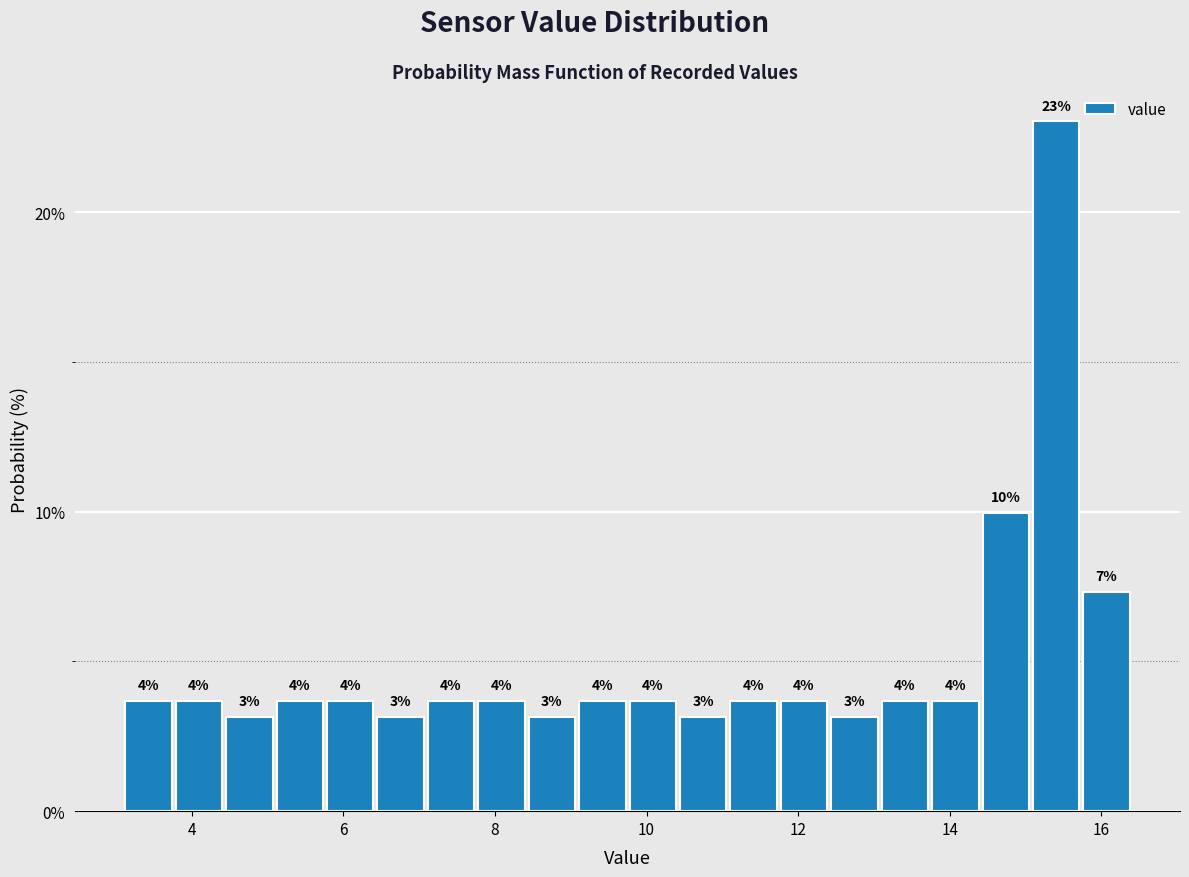

Around what value on the x-axis is the tallest bar? Give the approximate position of its centre, as read against the axis.

15.4